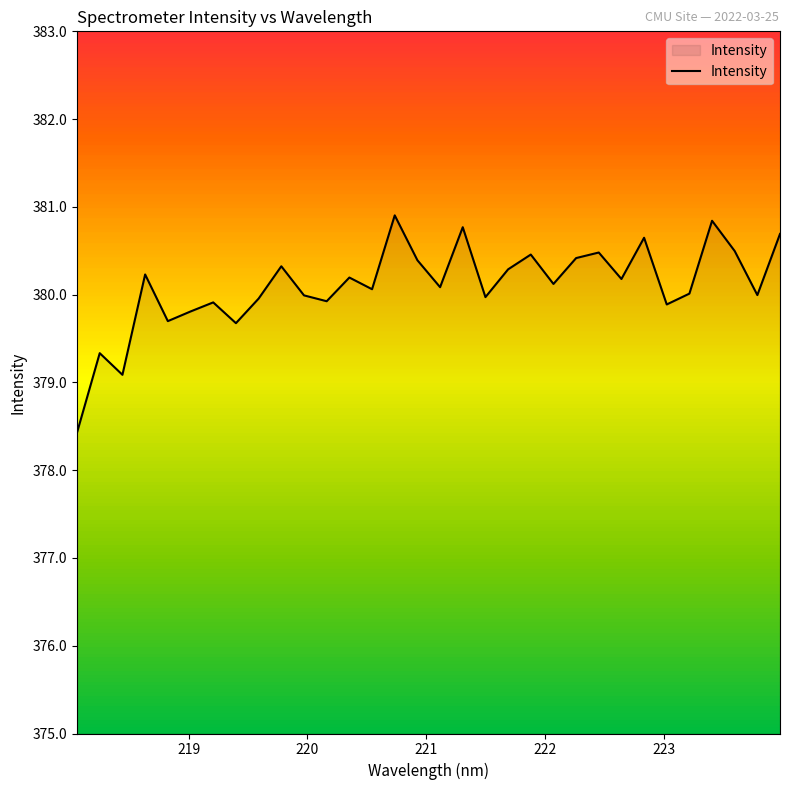

How many lines are shown in the chart?

1